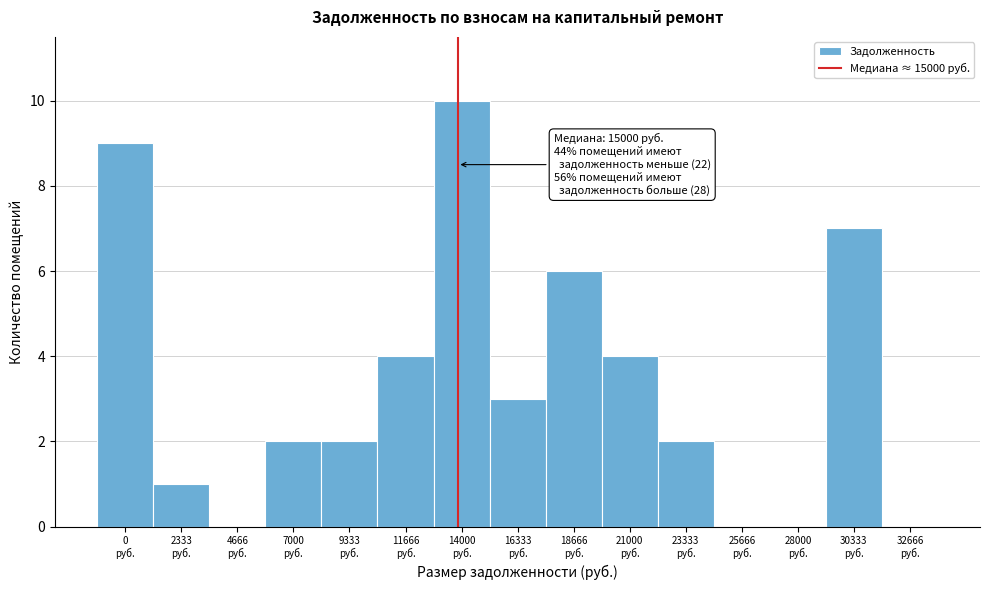

What is the maximum value shown in the chart?

10